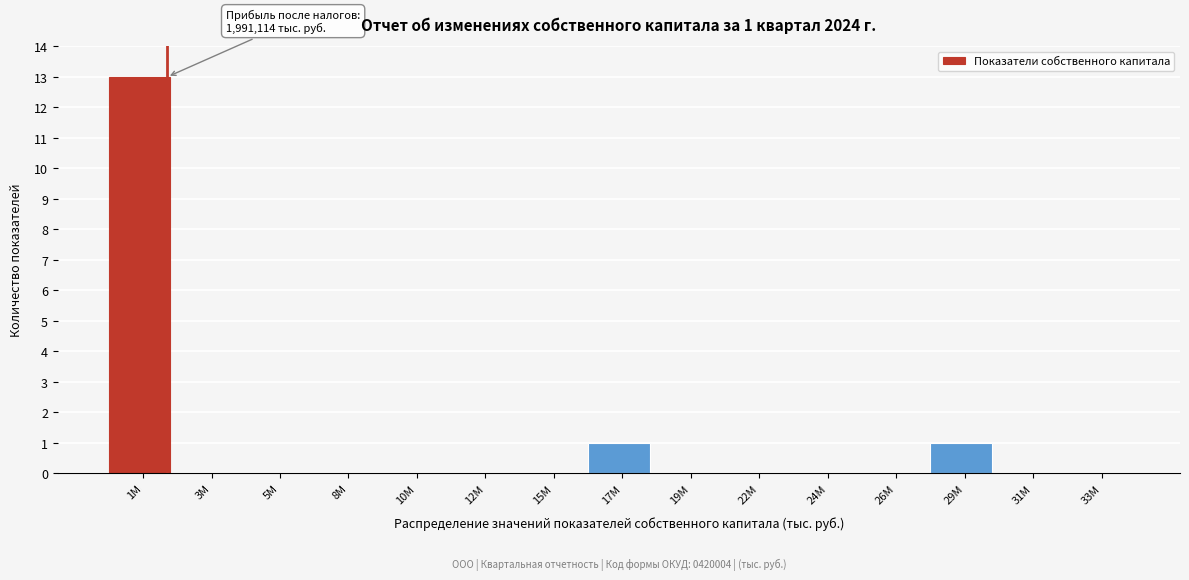

Reading left to right, transcribe all the data shown in this chart.

1M=13	3M=0	5M=0	8M=0	10M=0	12M=0	15M=0	17M=1	19M=0	22M=0	24M=0	26M=0	29M=1	31M=0	33M=0